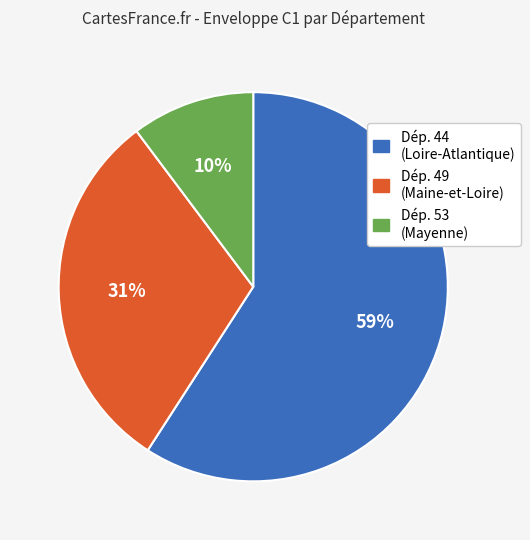

Does any single category account for the majority?

Yes